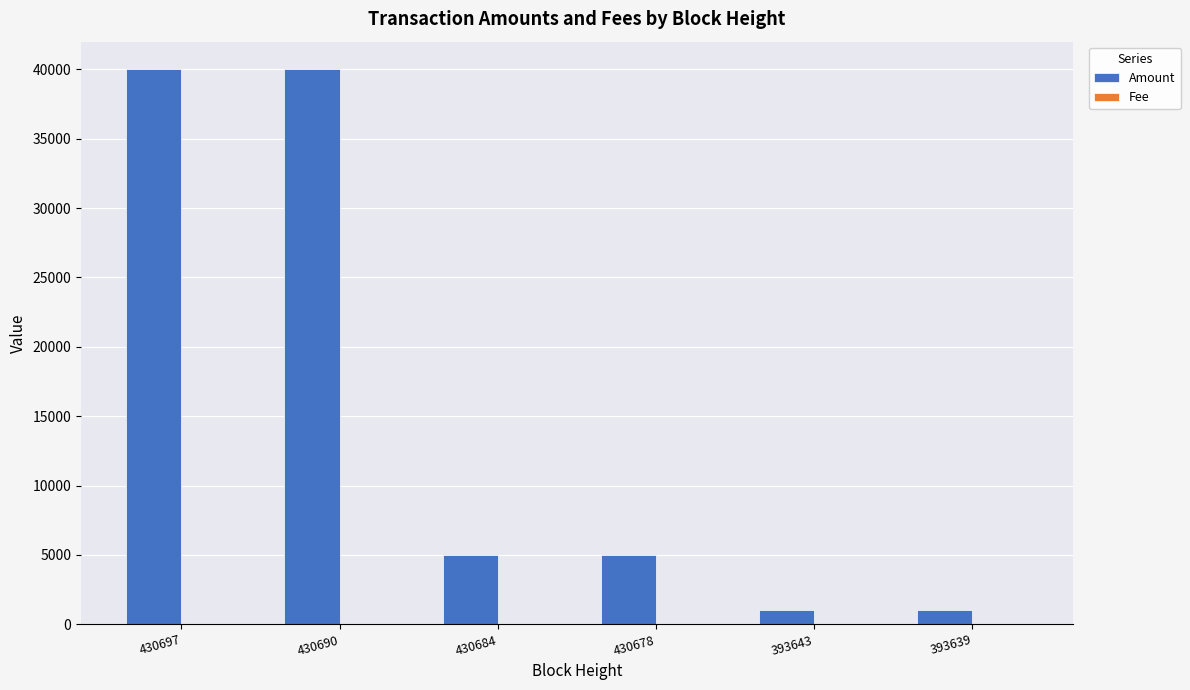

What is the total value across all series at 430697?

40000